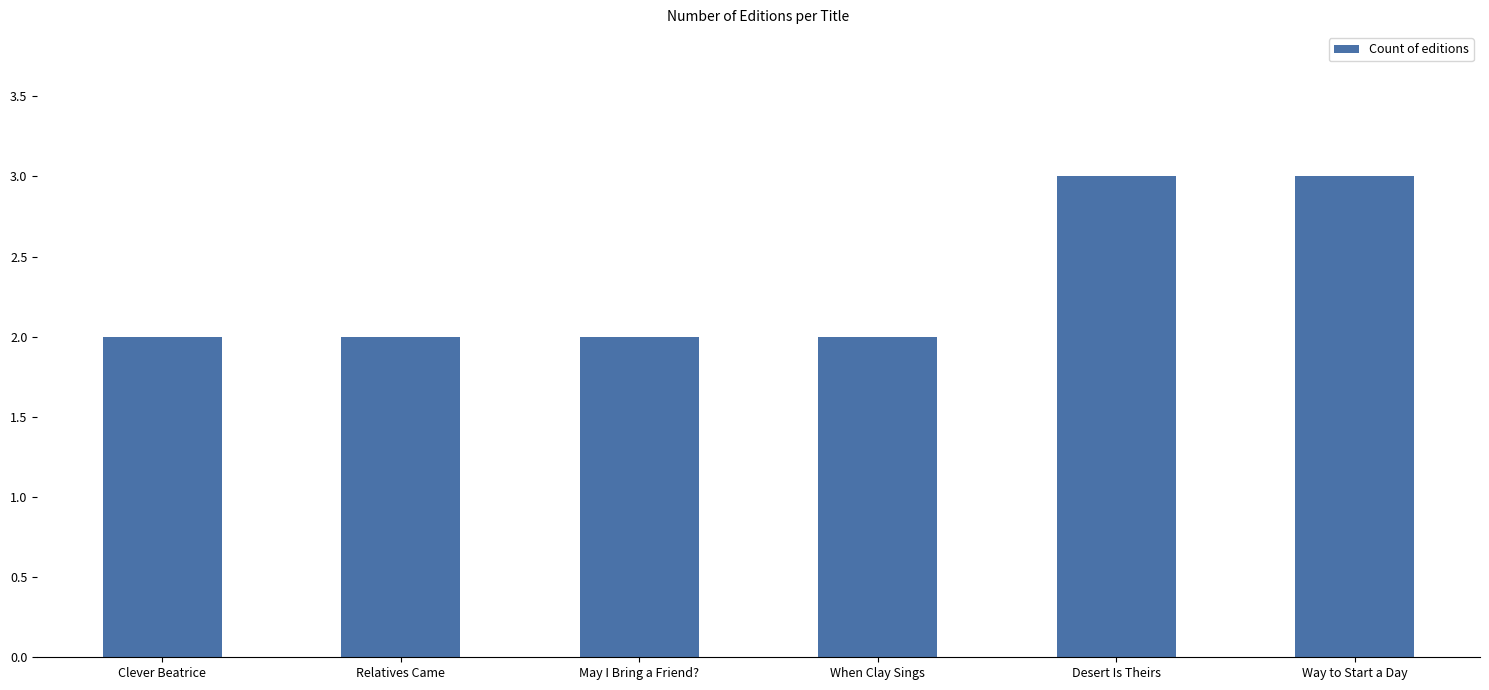

The value at Relatives Came is 3. True or false?

False